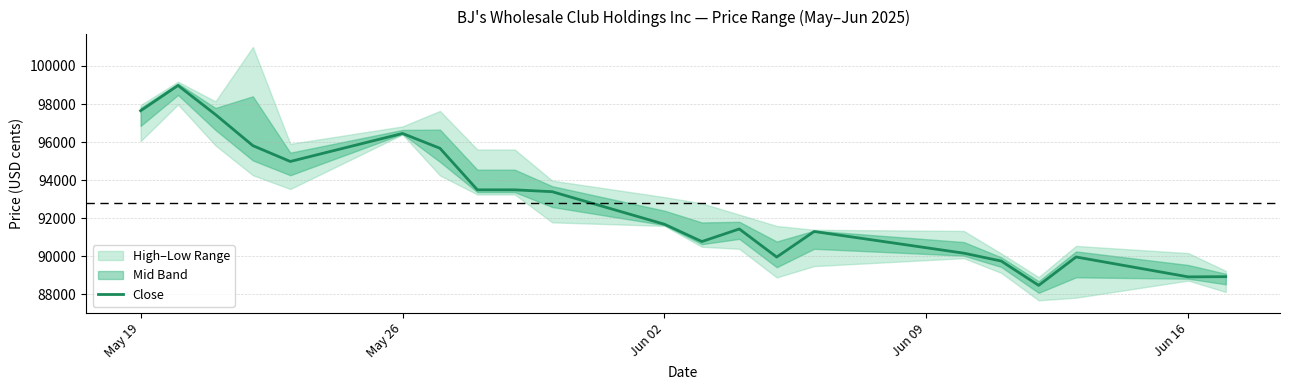

How many lines are shown in the chart?

1